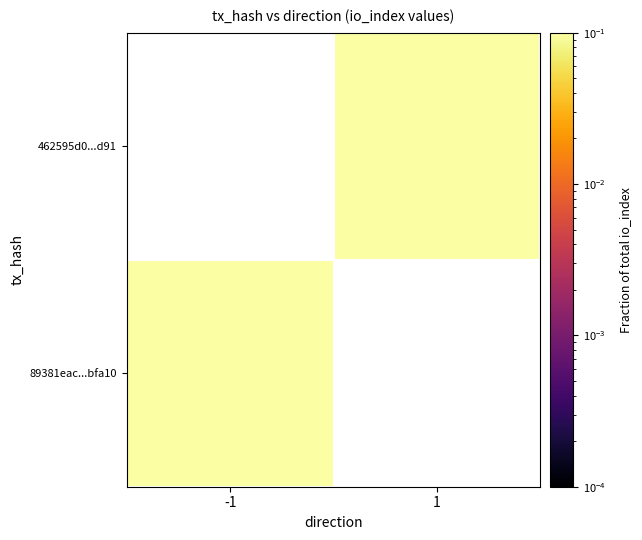

List the labels in order of 89381eac...bfa10 value, largest first.

-1, 1